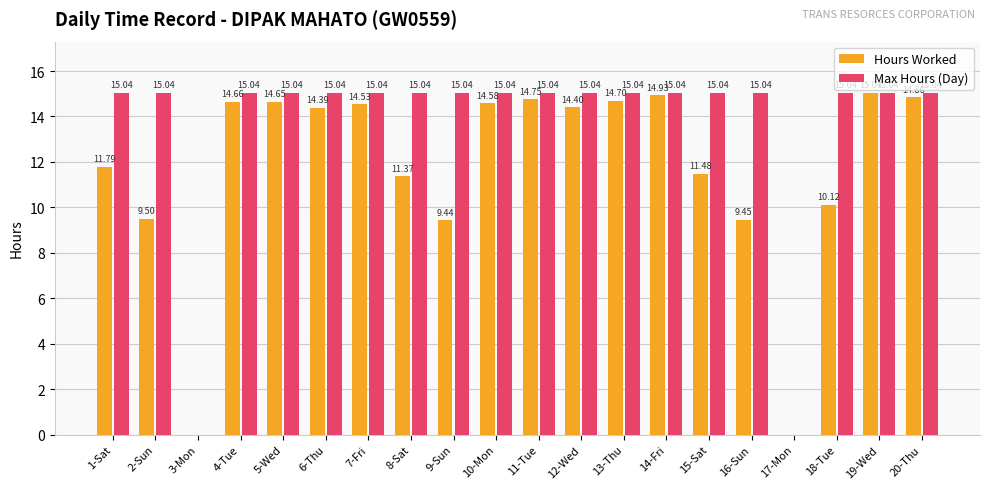

Which series changed the most between 4-Tue and 15-Sat?

Hours Worked